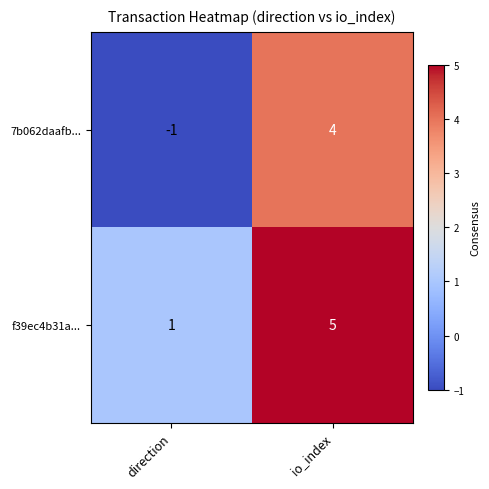

Which label corresponds to the smallest value in the chart?

direction